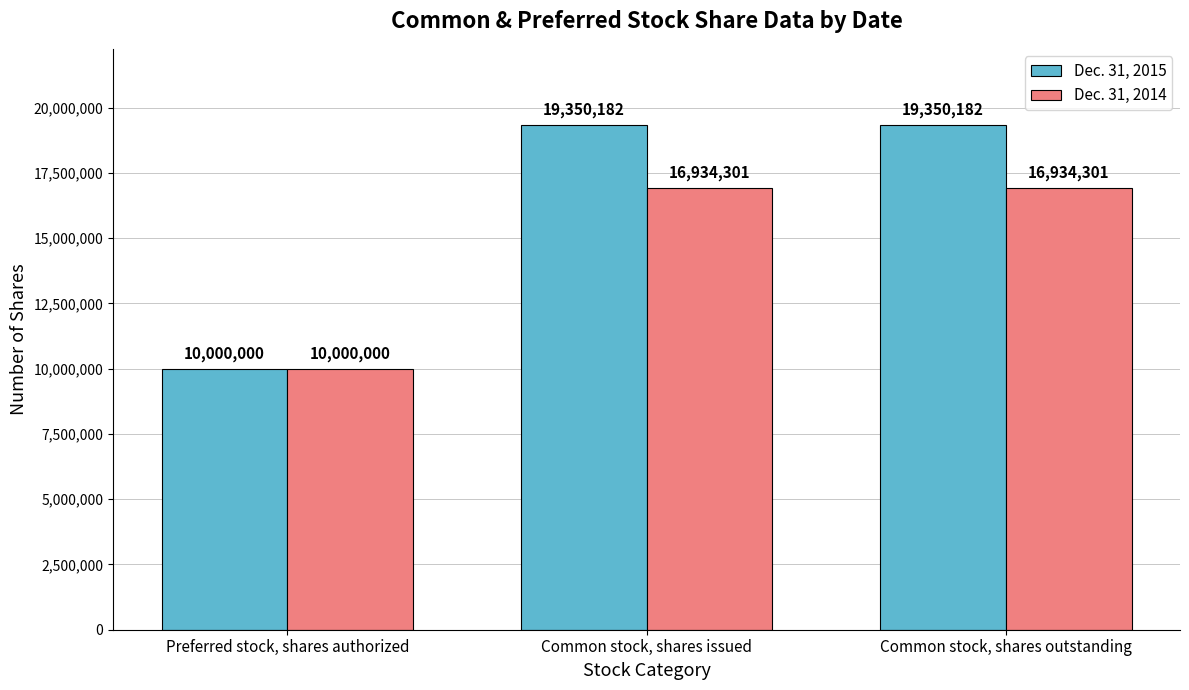

Which series has the largest total across all categories?

Dec. 31, 2015